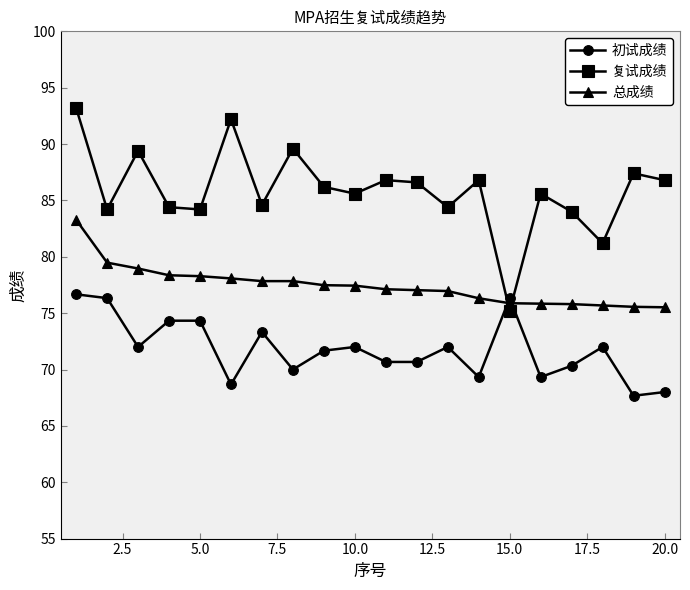

What is the highest value of the 复试成绩 series?

93.2